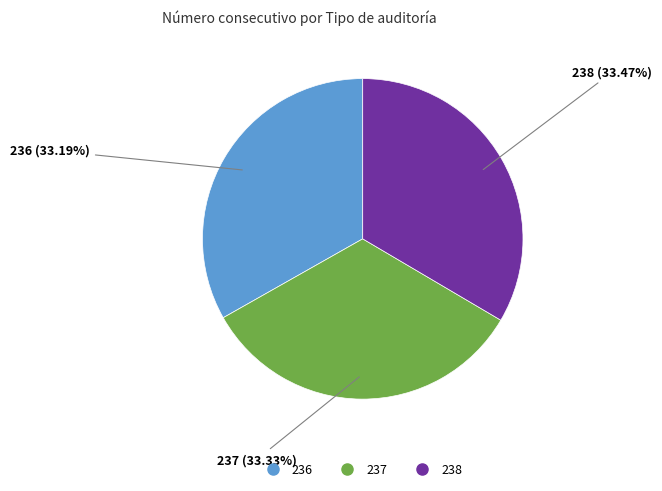

Approximately how many times larger is the value at 237 compared to 238?

1.0